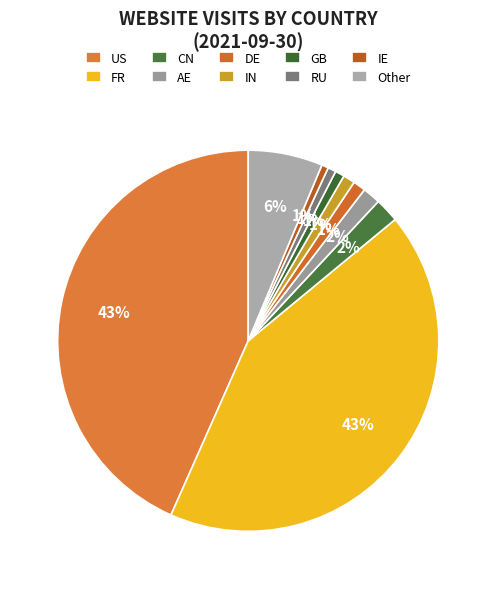

True or false: IE accounts for 11% of the total.

False